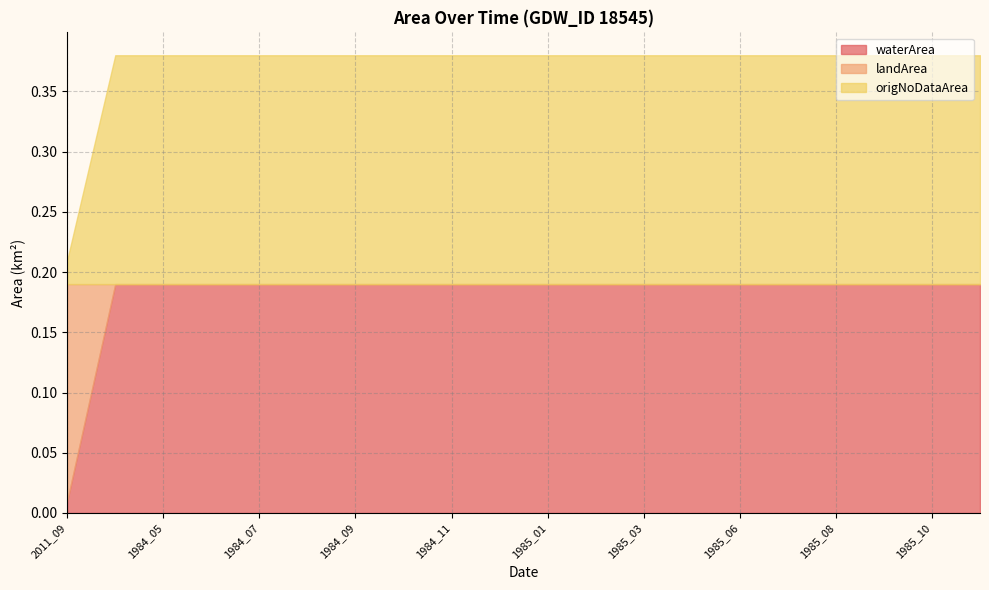

At which category is the sum across all series the highest?

1984_03